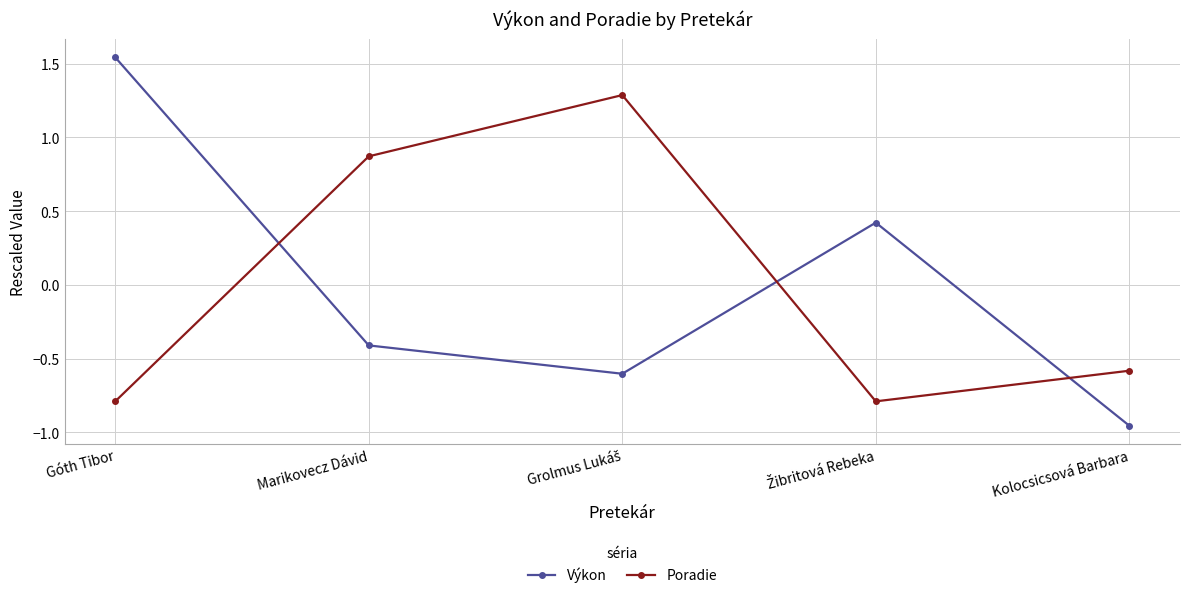

The value of Výkon at Marikovecz Dávid is -0.4. True or false?

True